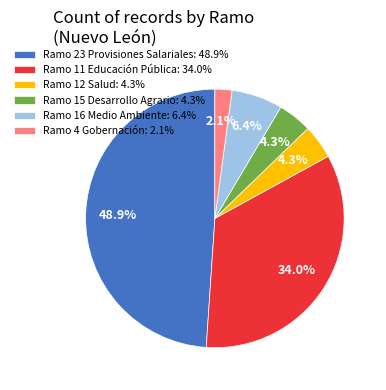

To the nearest percent, what is the difference between the largest and smallest slice percentages?

47%